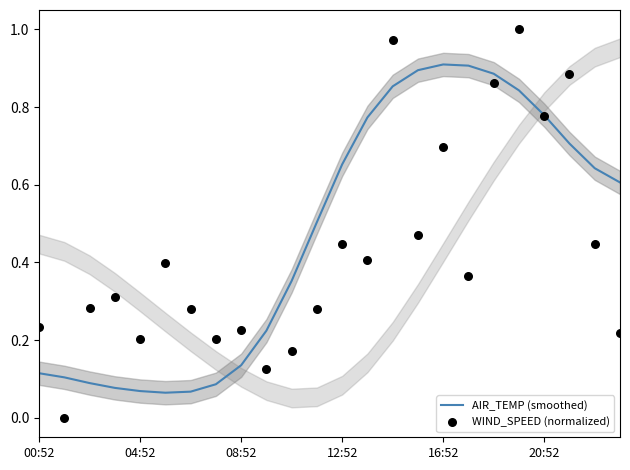

At which category is the sum across all series the highest?

19